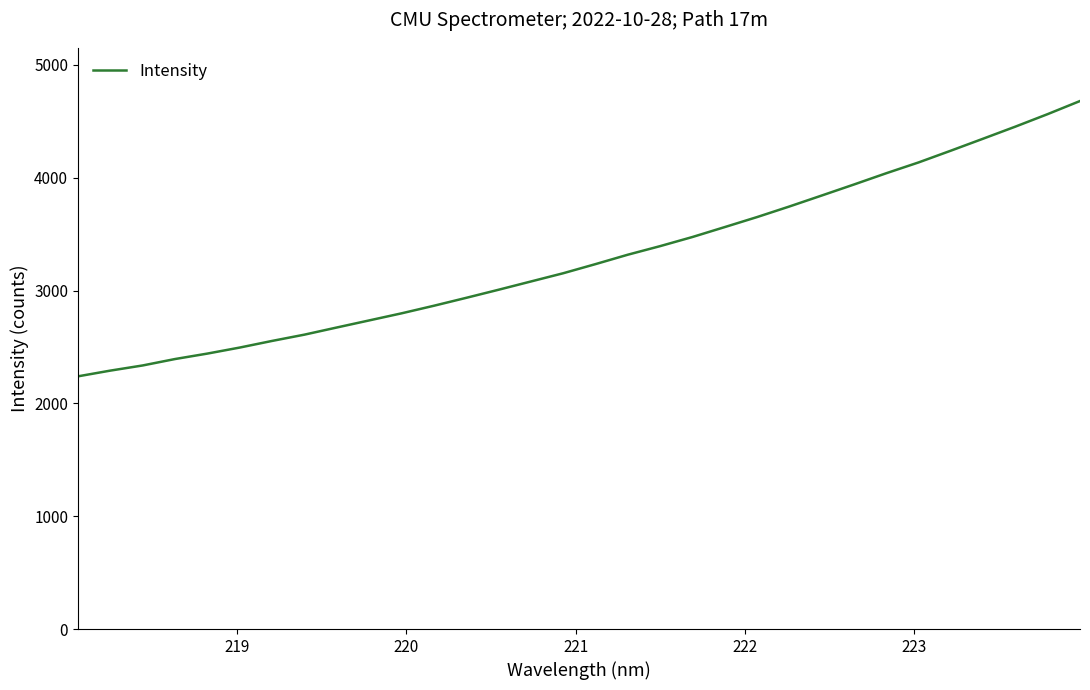

What is the difference between the maximum and minimum values?

2440.6